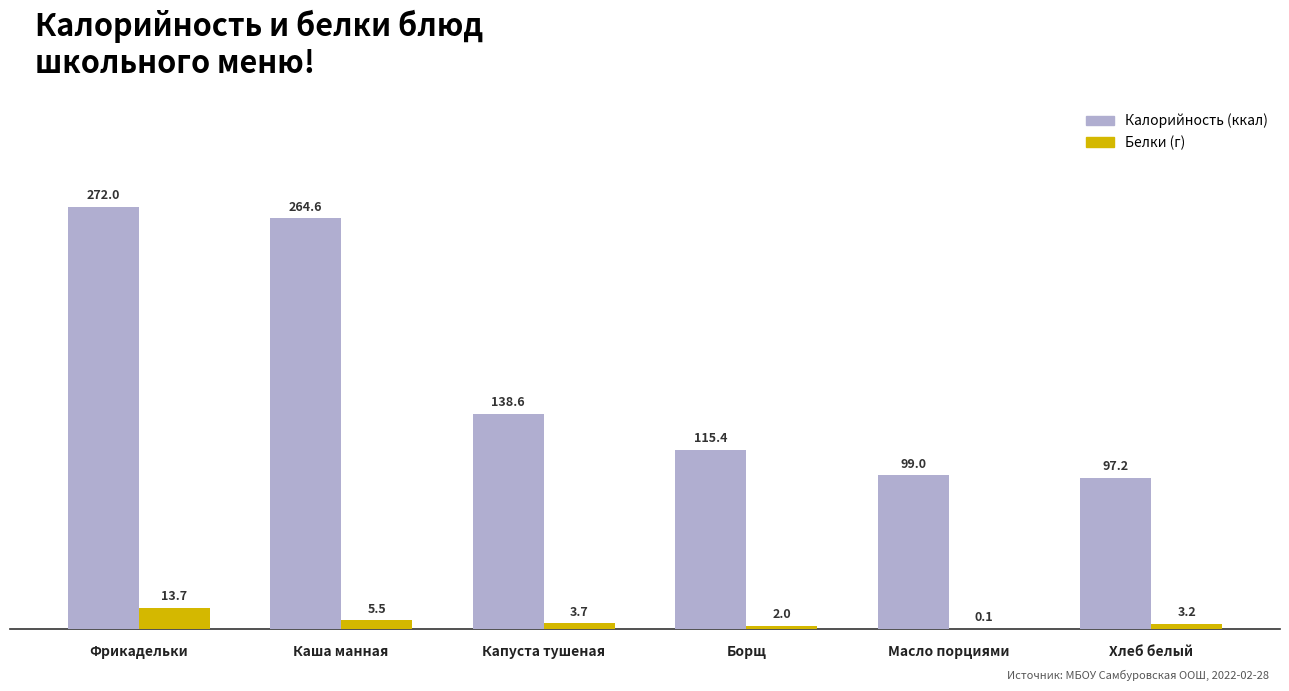

What is the total value across all series at Каша манная?

270.1